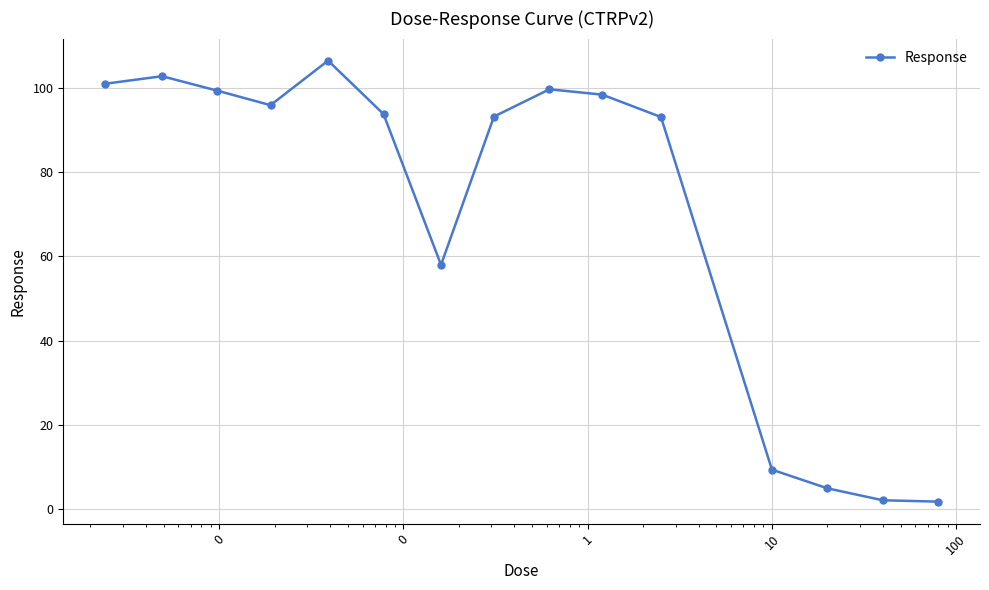

What is the difference between the maximum and minimum values?

104.8